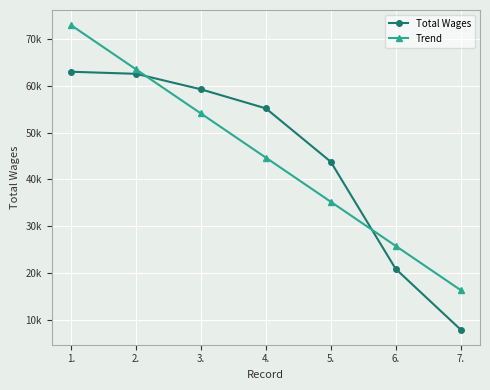

Reading right to left, extract all data points from this chart.

Total Wages: 7.=8002.0	6.=20937.0	5.=43770.0	4.=55150.0	3.=59211.0	2.=62512.0	1.=62955.0
Trend: 7.=16421.4	6.=25830.3	5.=35239.2	4.=44648.1	3.=54057.1	2.=63466.0	1.=72874.9